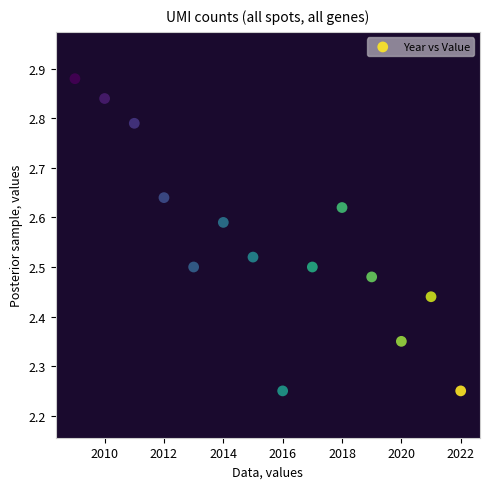

What is the range of Y values (max minus min)?

0.6